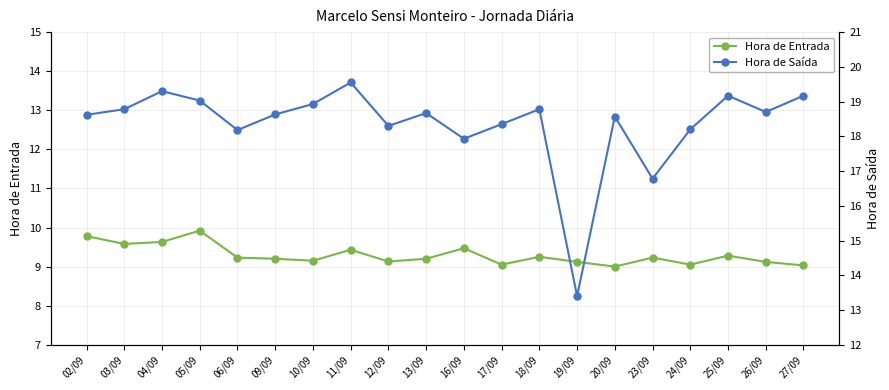

What is the sum of the Hora de Saída values at 11/09 and 16/09?

37.5